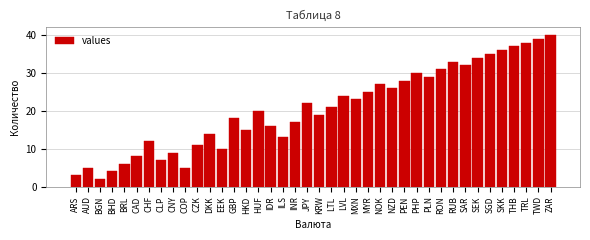

At which category does the chart reach its peak across all series?

ZAR